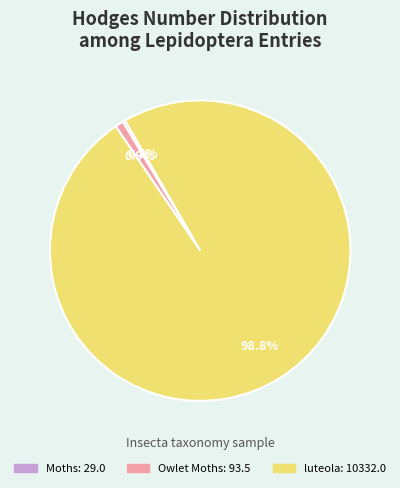

What is the majority slice?

luteola